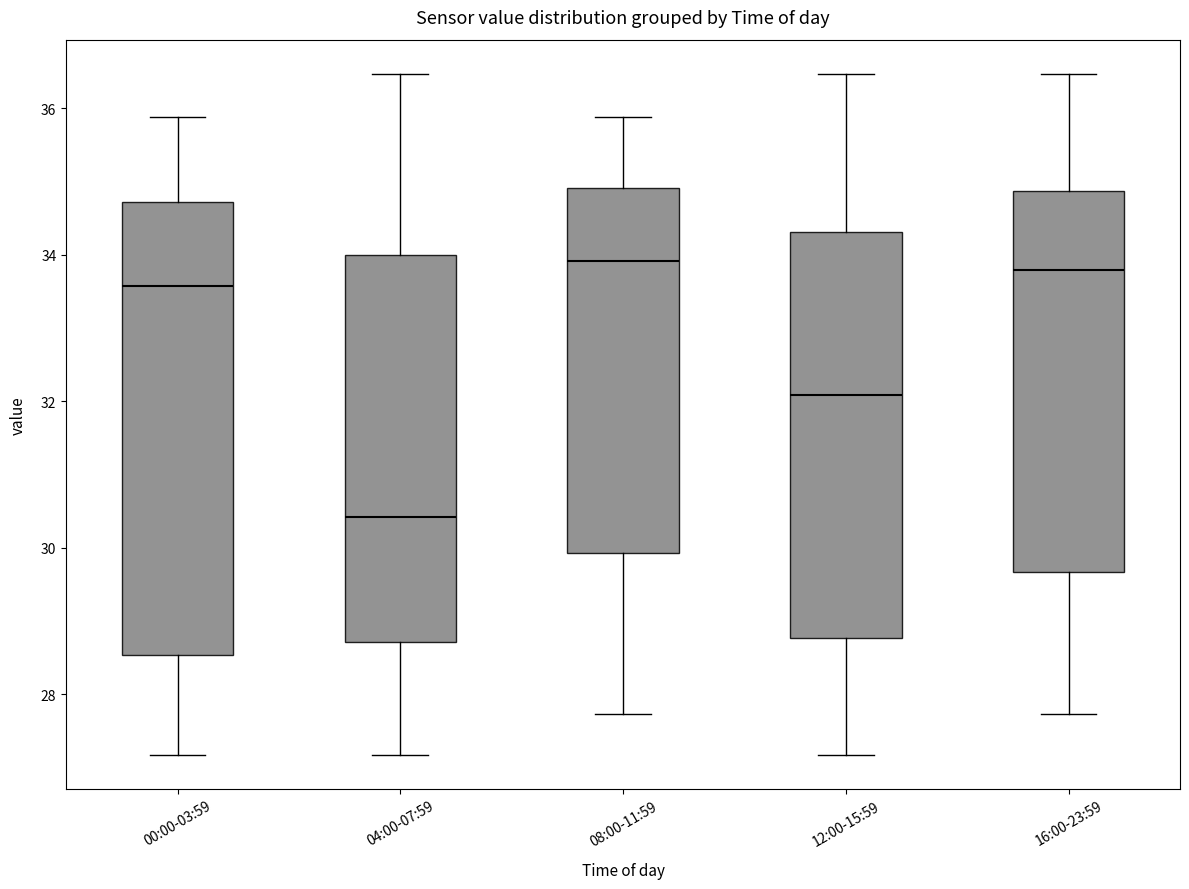

Comparing the boxes themselves (not the whiskers), which one is the tallest?

00:00-03:59